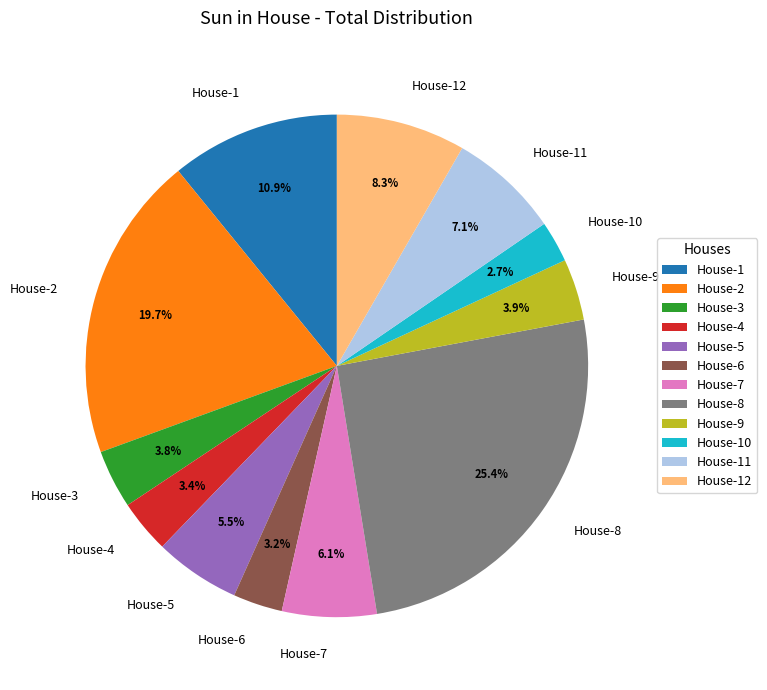

To the nearest percent, what percentage of the pie is House-7?

6%